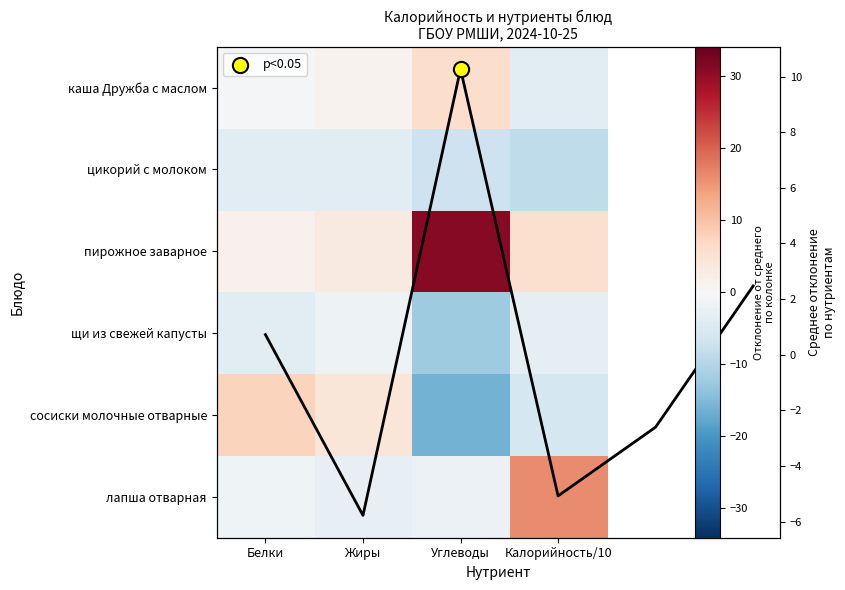

Which label corresponds to the smallest value in the chart?

Углеводы